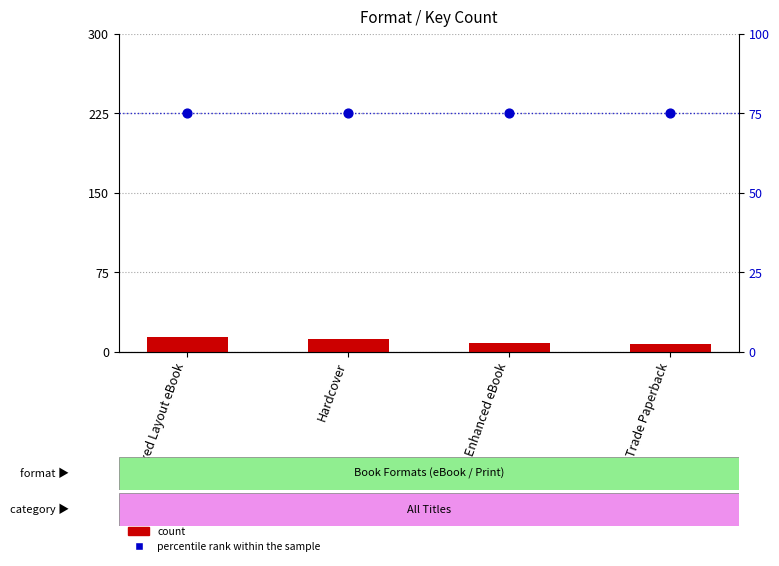

Which series has the widest spread of Y values?

count